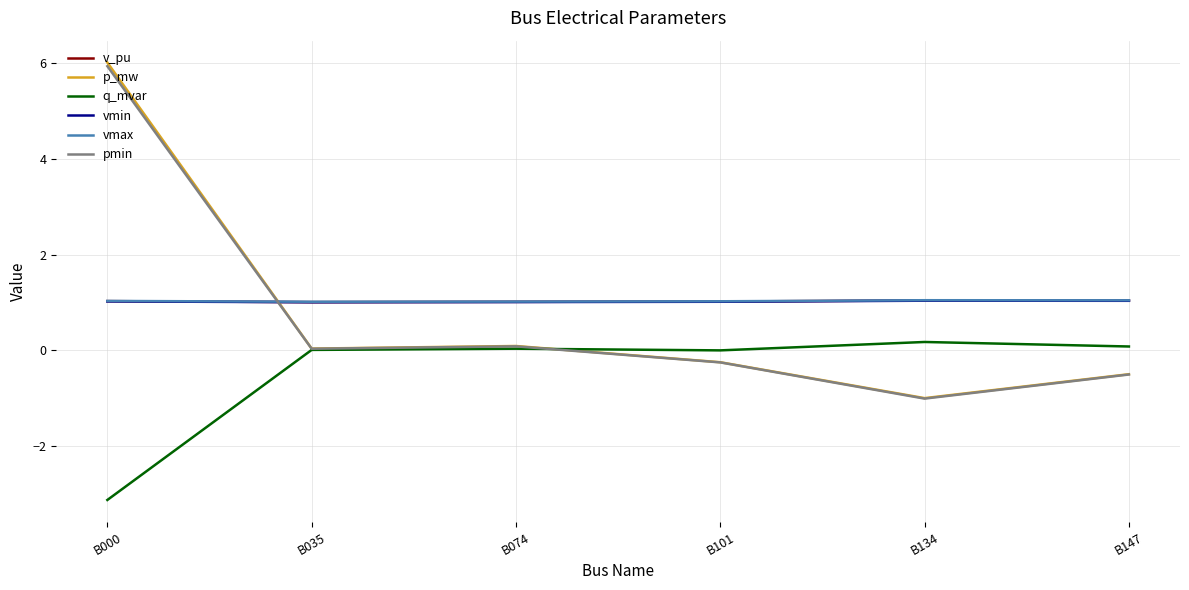

True or false: vmin and q_mvar intersect in this chart.

False